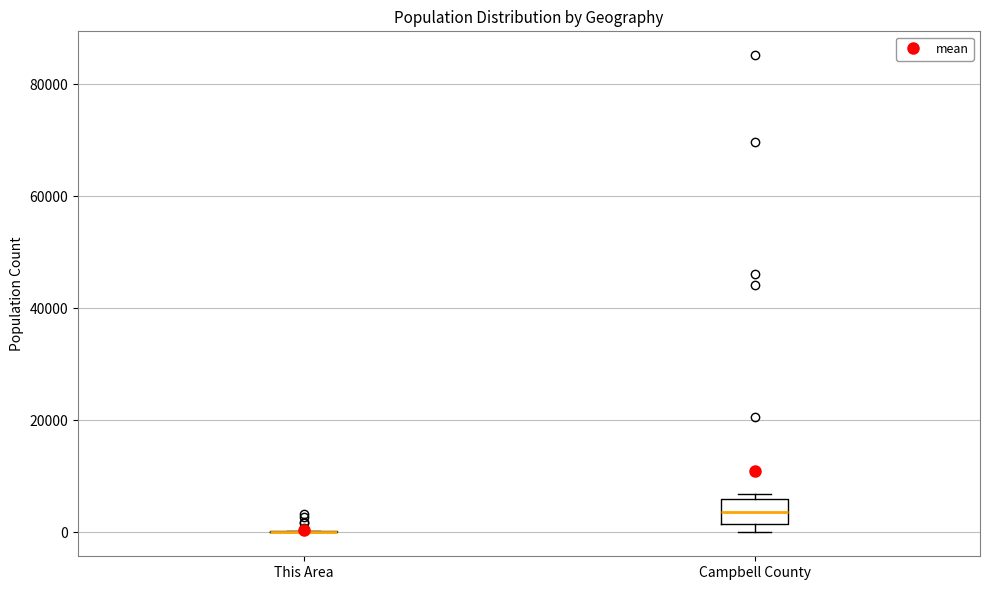

Where does the median line of the box for Campbell County sit on the y-axis? The values are not printed on the chart, so give them approximately, as read against the axis.

4000